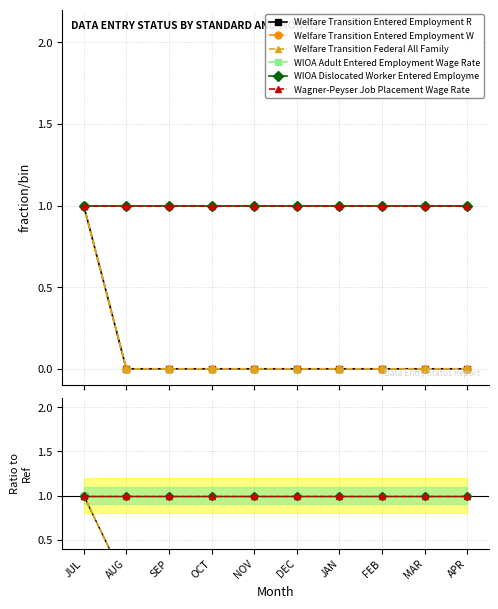

True or false: WIOA Dislocated Worker Entered Employme has a value of 2 at NOV.

False